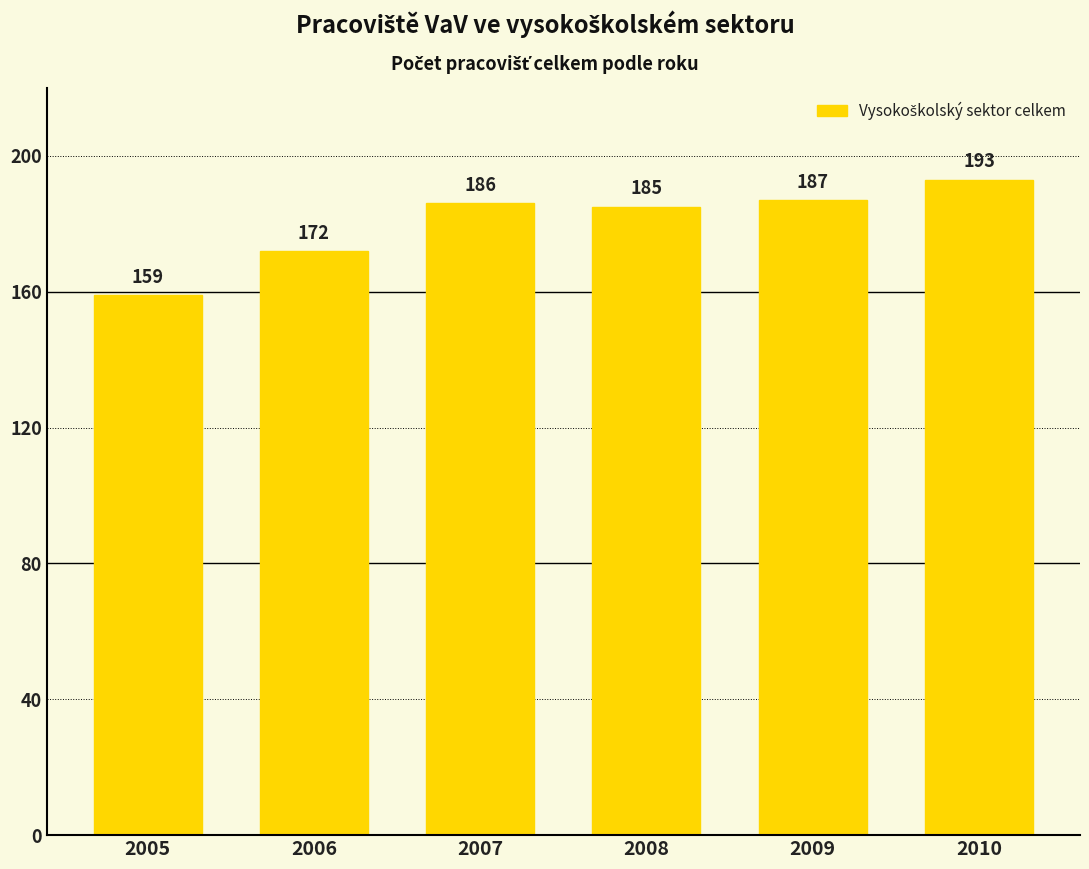

How many distinct data groups are displayed?

1